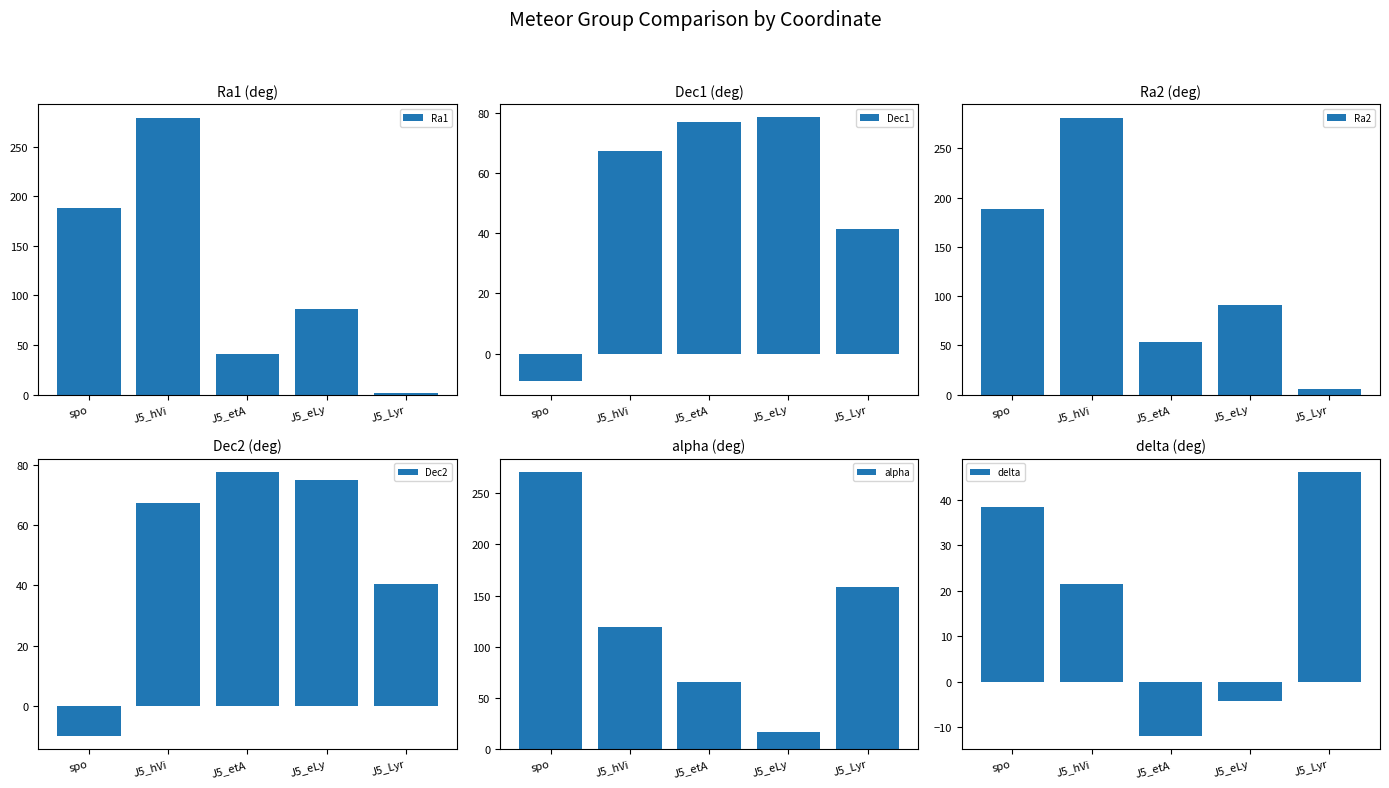

How many groups of bars are there?

5